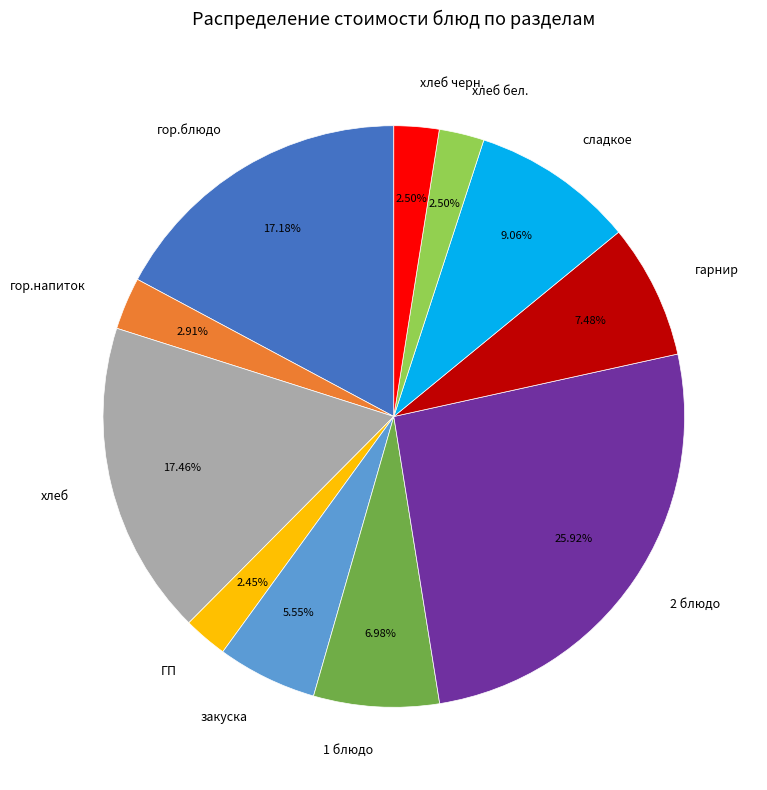

How many slices are in this pie chart?

11